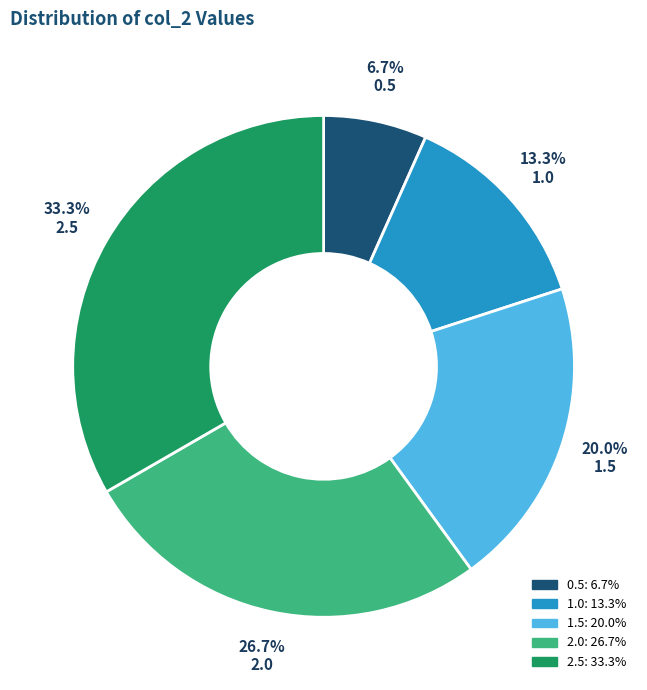

Does 1.0 represent more than half of the total?

No